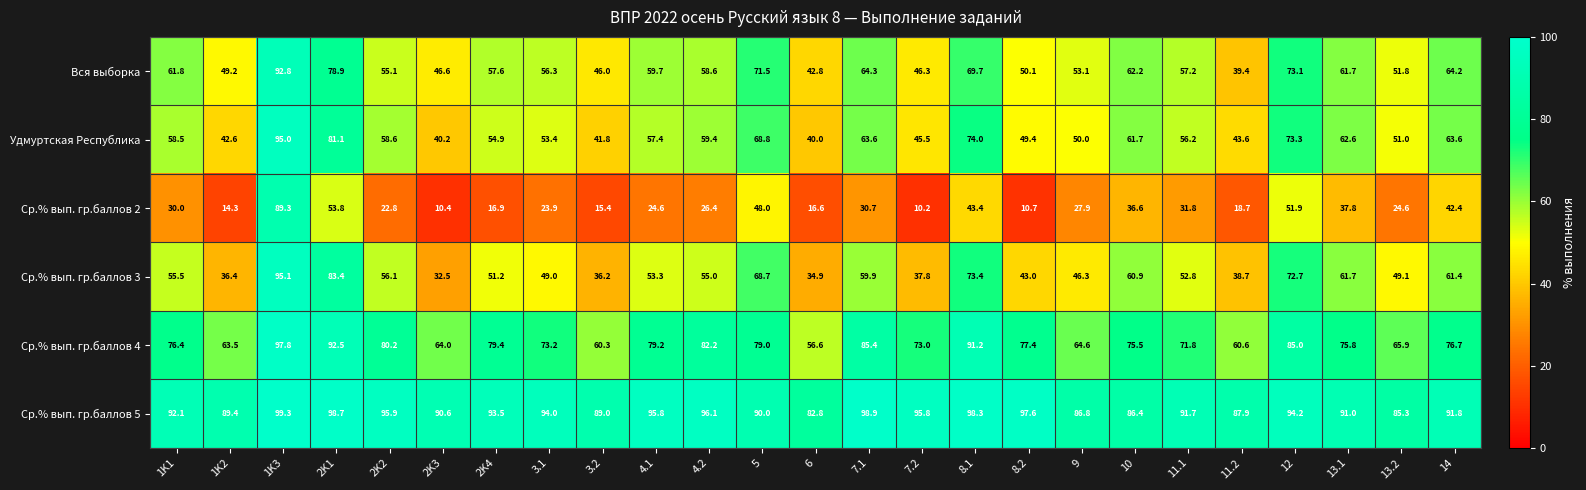

What is the spread (max minus min) of values at 9?

58.9